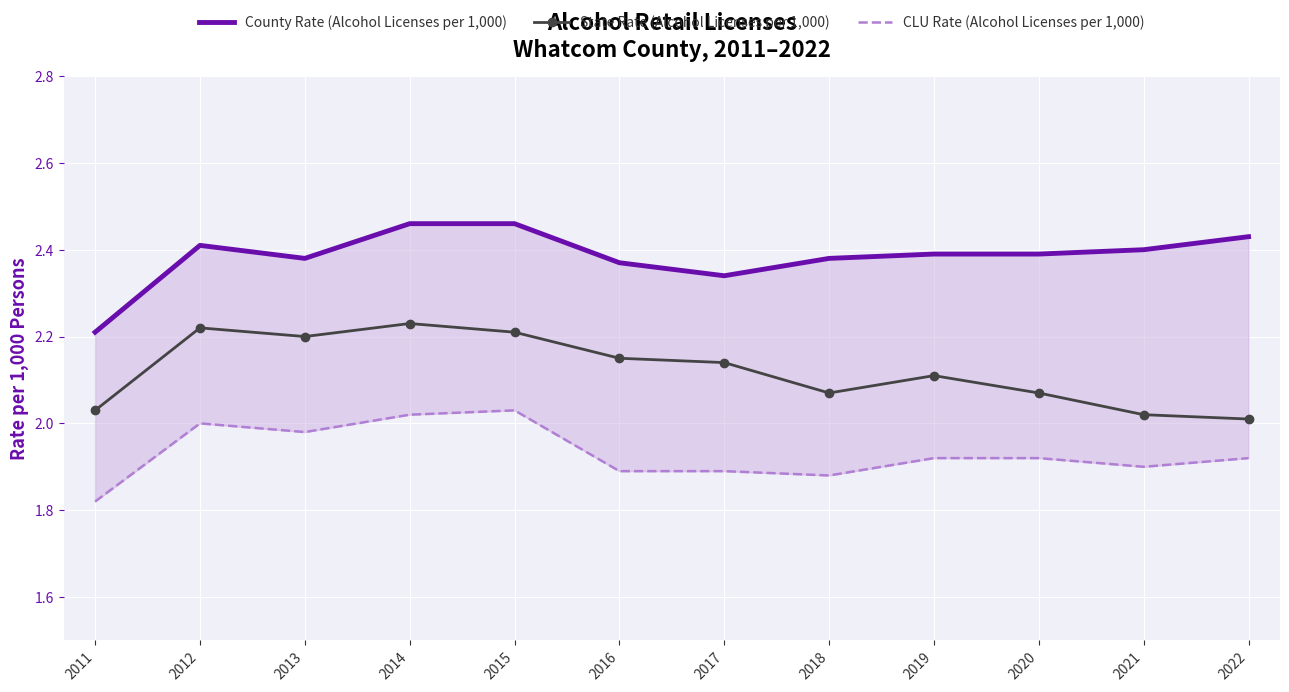

What is the difference between the State Rate (Alcohol Licenses per 1,000) values at 2019 and 2022?

0.1